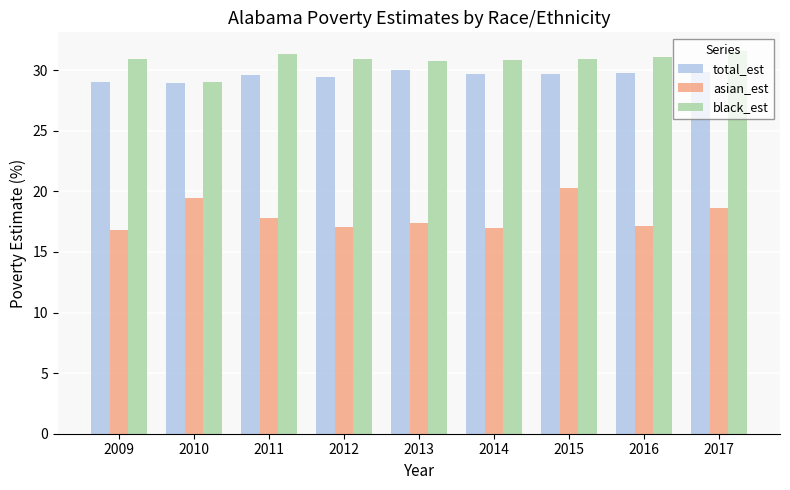

What is the sum of all total_est values?

266.0